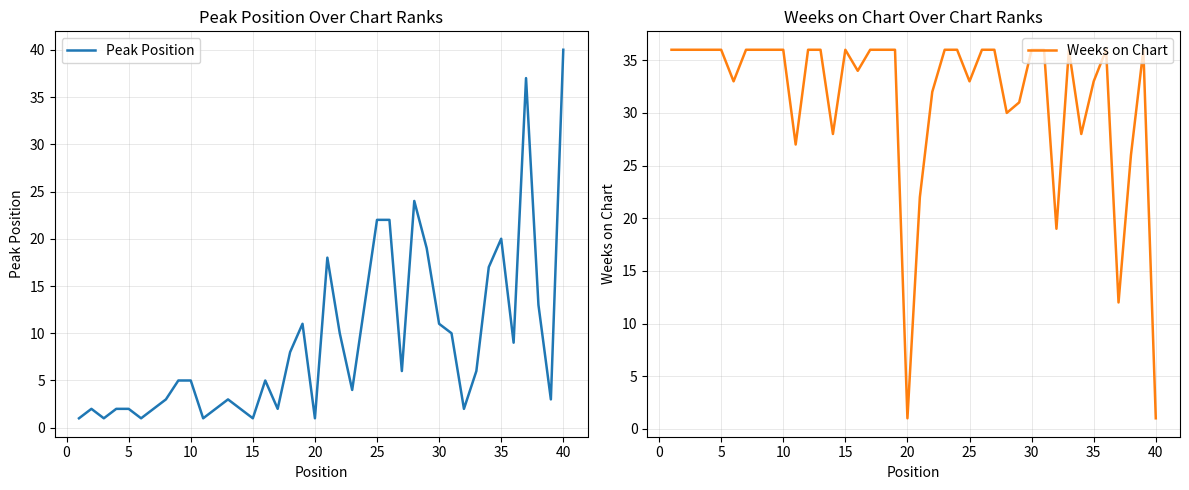

The Peak Position series shows 1 at 35. True or false?

False